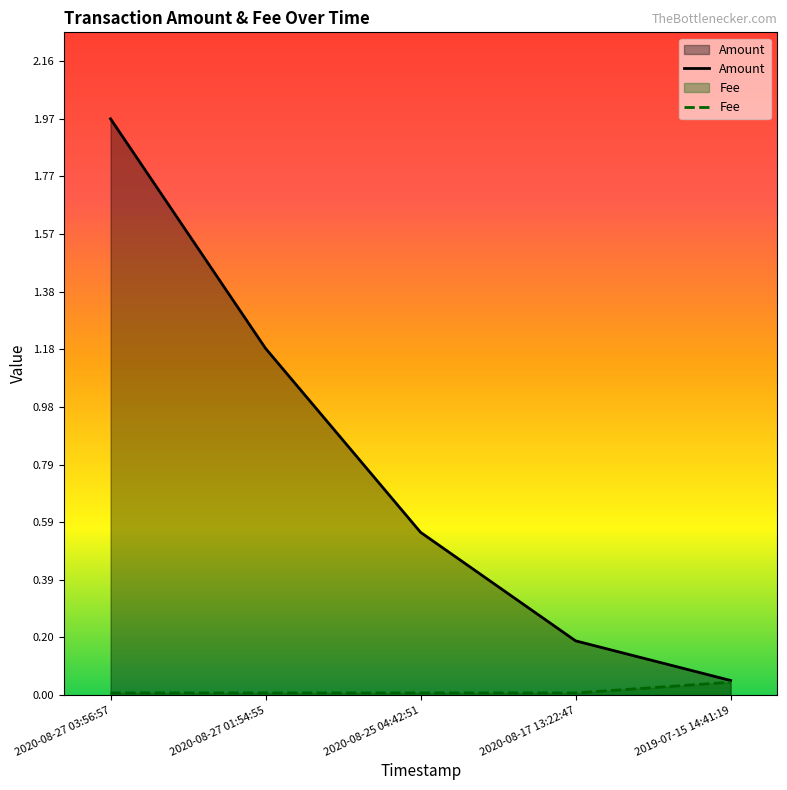

At which label does Fee reach its peak?

2019-07-15 14:41:19